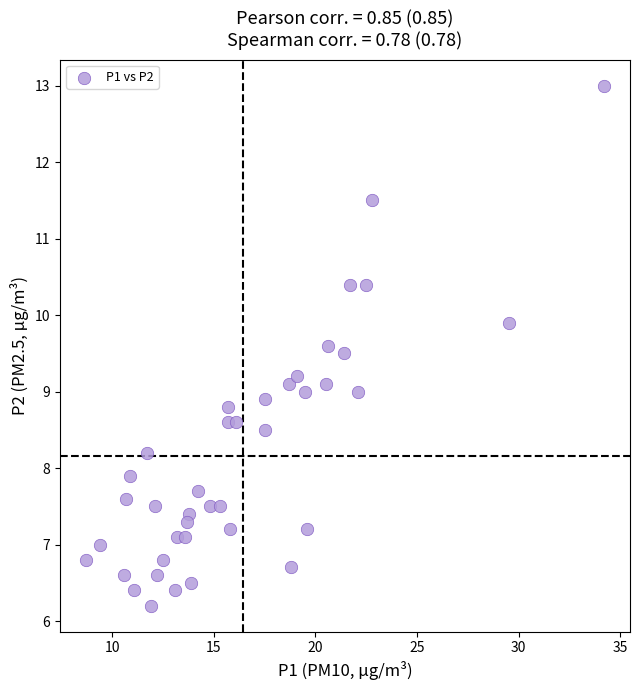

What is the range of Y values (max minus min)?

6.8